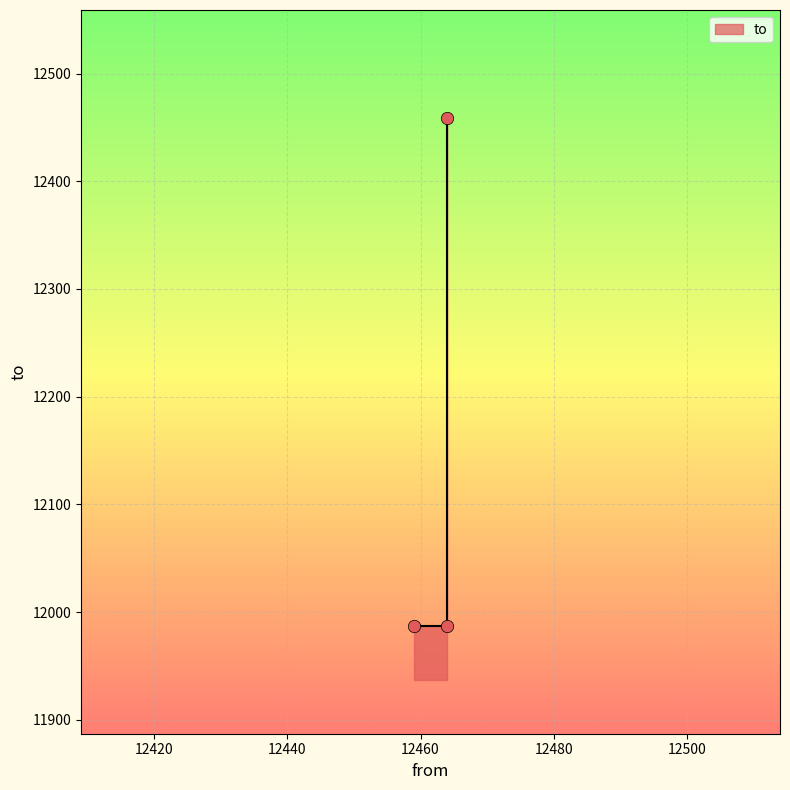

Approximately how many times larger is the value at 12464 compared to 12459?

1.0